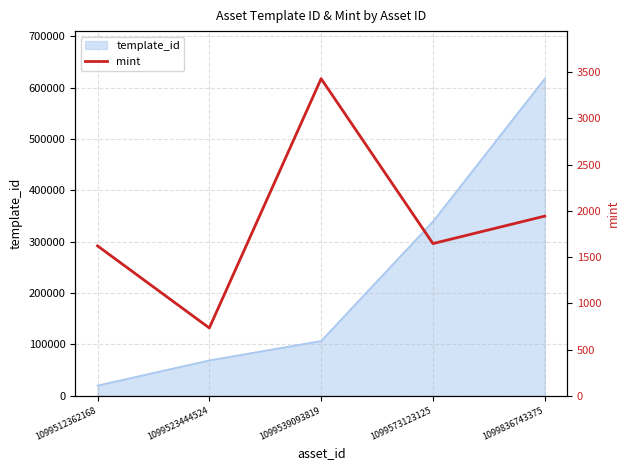

Is it true that the value at 1099539093819 is 3430?

True